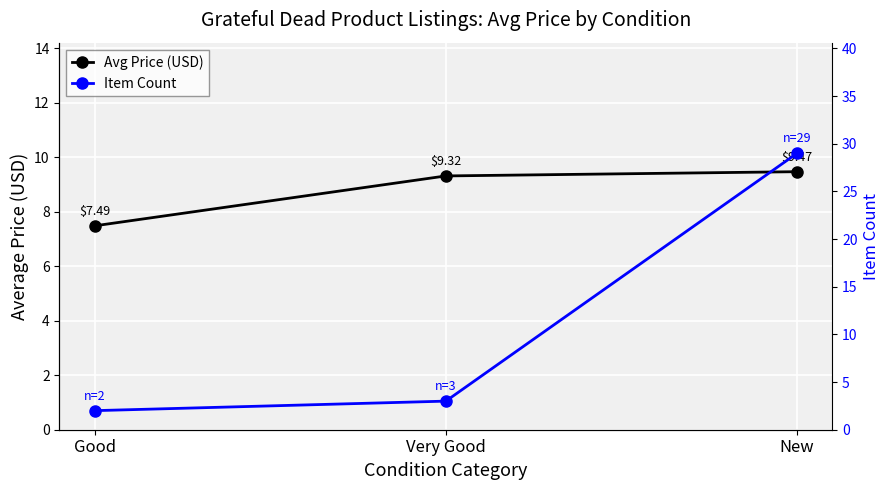

Between Very Good and Good, which is larger?

Very Good